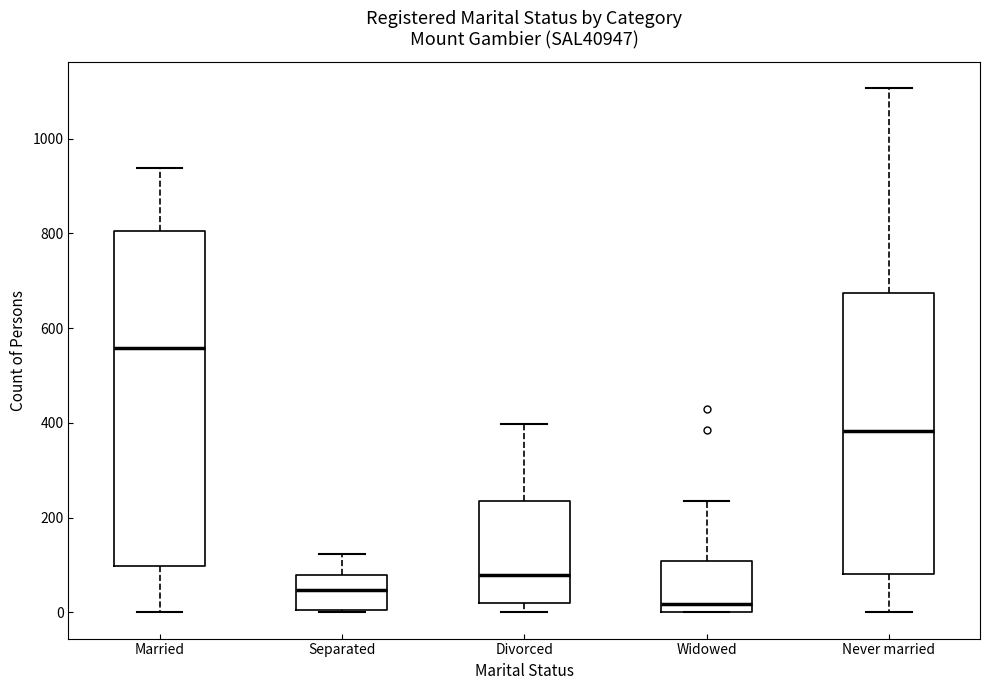

Where does the median line of the box for Divorced sit on the y-axis? The values are not printed on the chart, so give them approximately, as read against the axis.

80